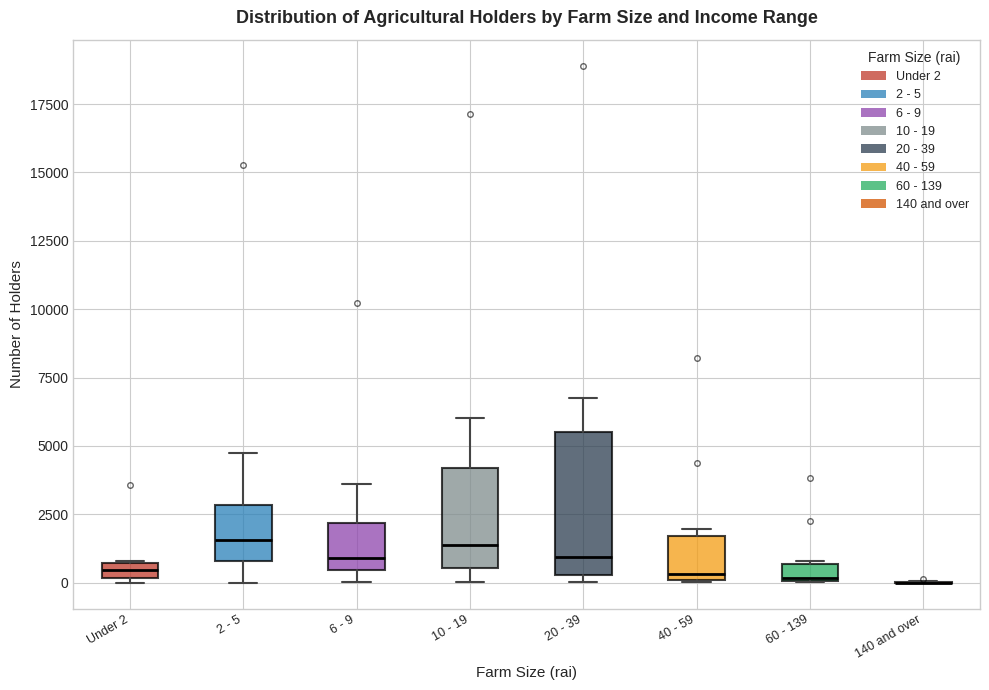

Which box is the tallest, from its lower edge to its upper edge?

20 - 39